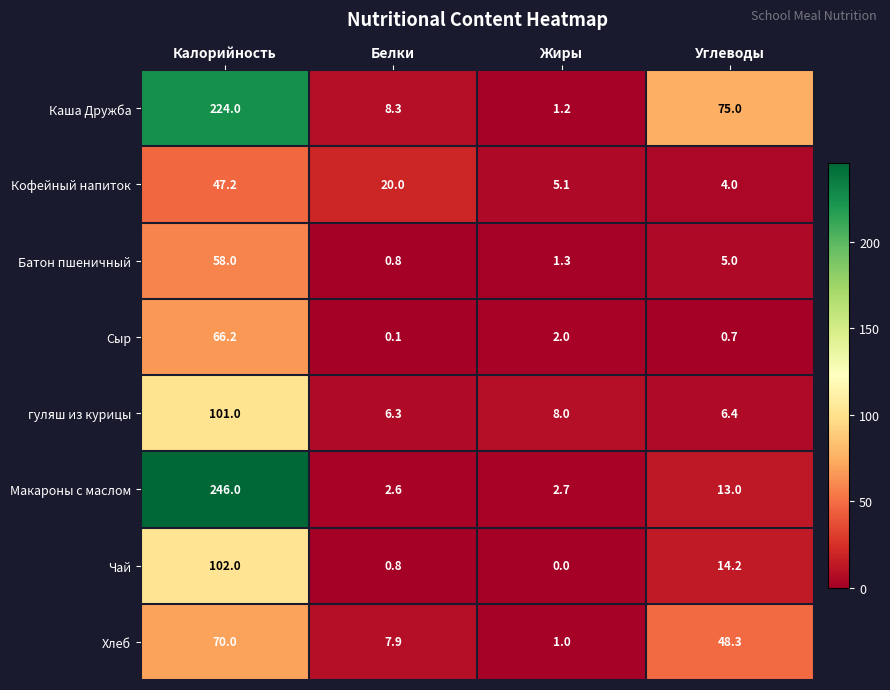

How many series are shown in this chart?

8